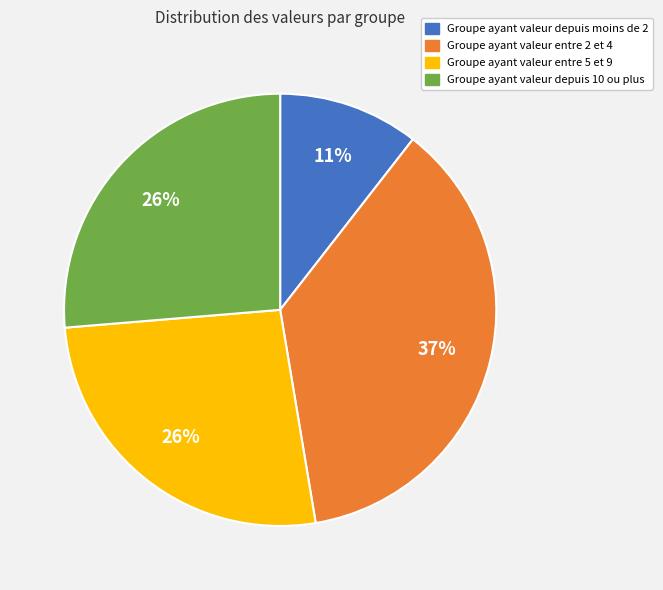

To the nearest percent, what is the difference between the largest and smallest slice percentages?

26%